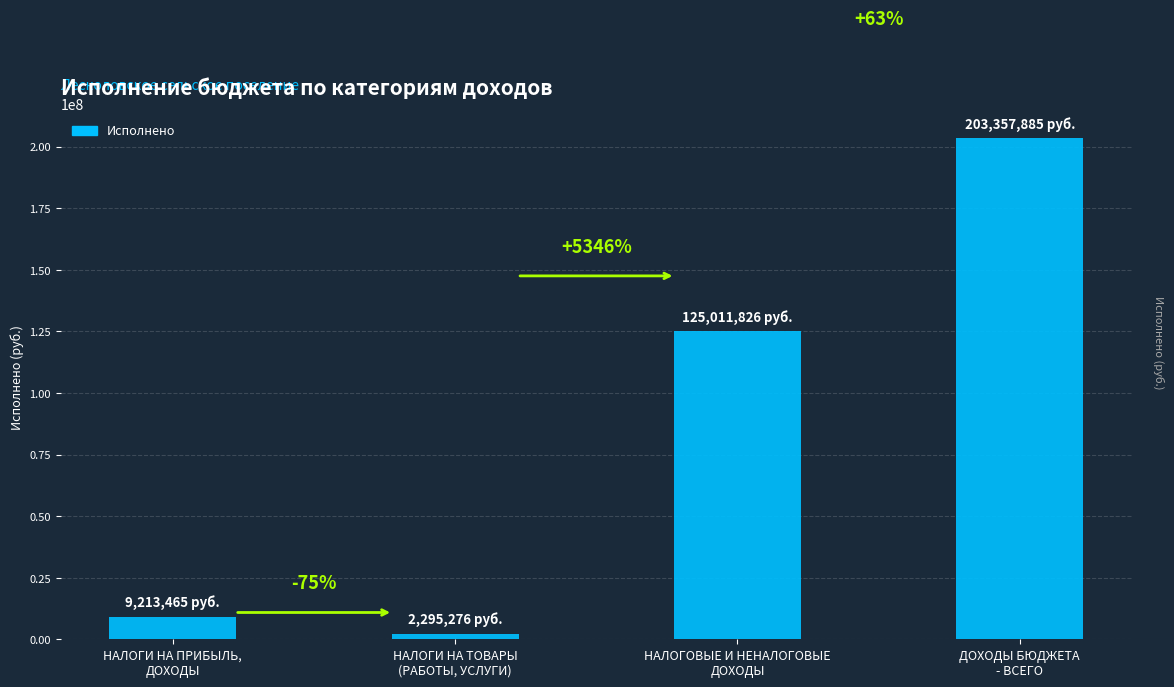

What is the label of the 3rd bar from the left?

НАЛОГОВЫЕ И НЕНАЛОГОВЫЕ
ДОХОДЫ